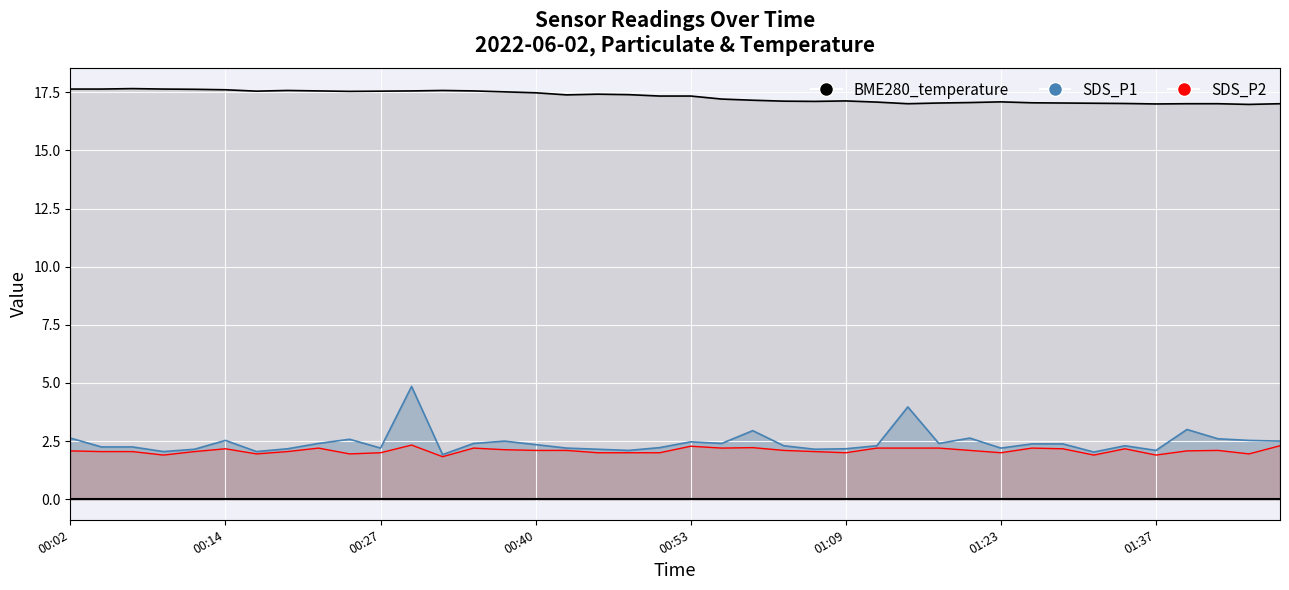

True or false: SDS_P2 and BME280_temperature intersect in this chart.

False